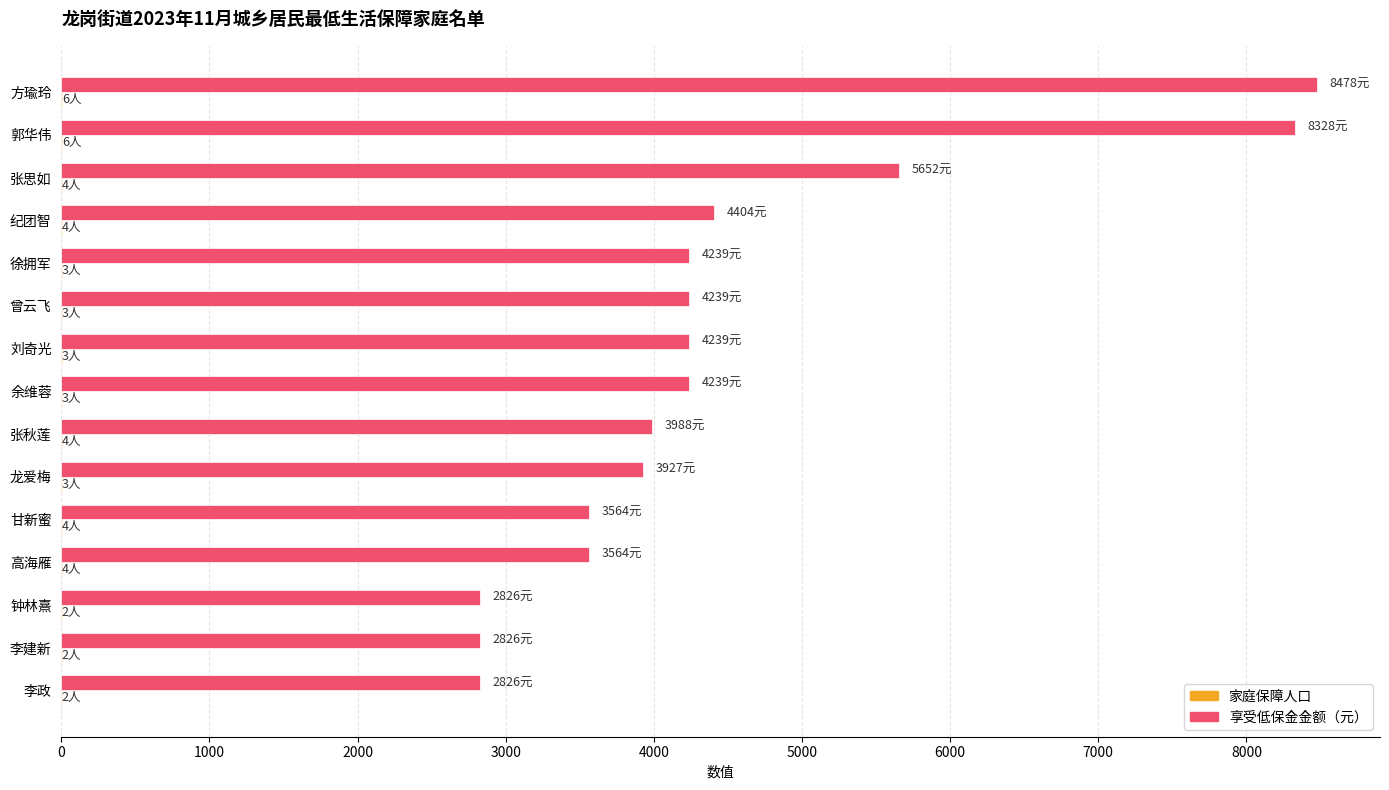

Count the number of categories in the chart.

15